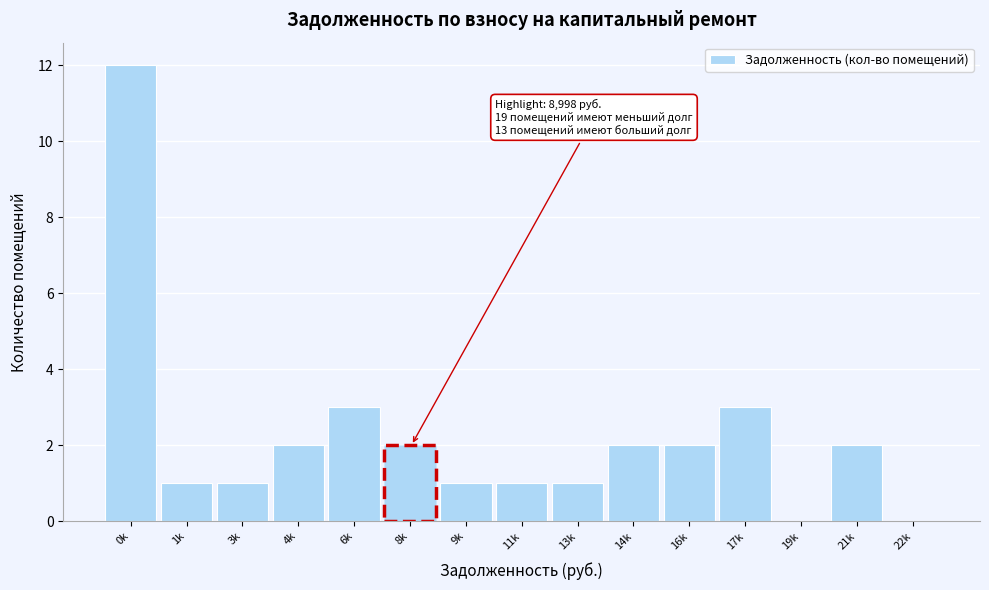

Reading right to left, list all the values displayed in this chart.

22k=0	21k=2	19k=0	17k=3	16k=2	14k=2	13k=1	11k=1	9k=1	8k=2	6k=3	4k=2	3k=1	1k=1	0k=12